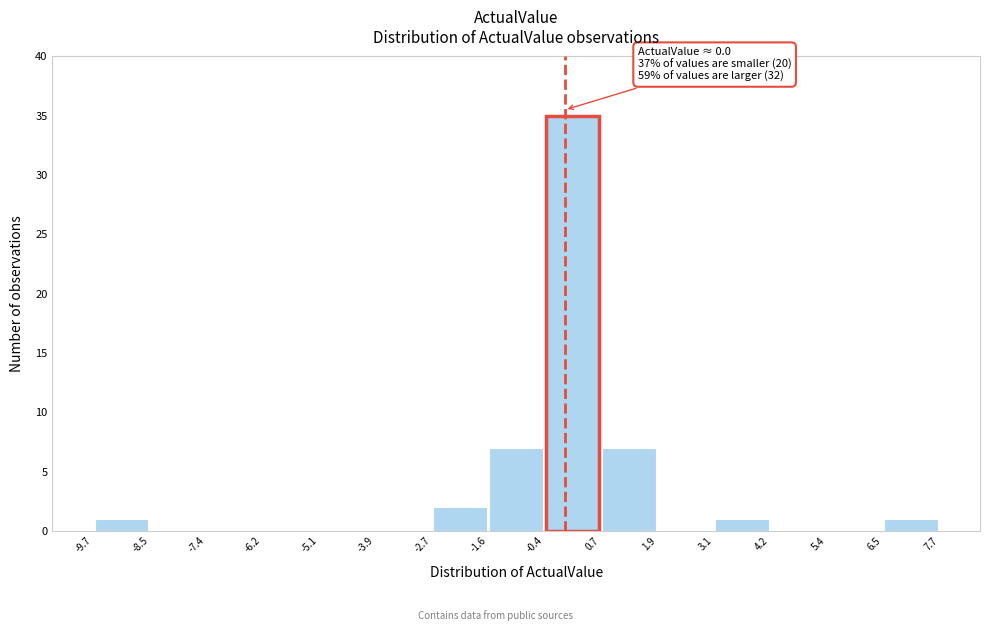

Which range on the x-axis has the tallest bar?

-0.4 to 0.7